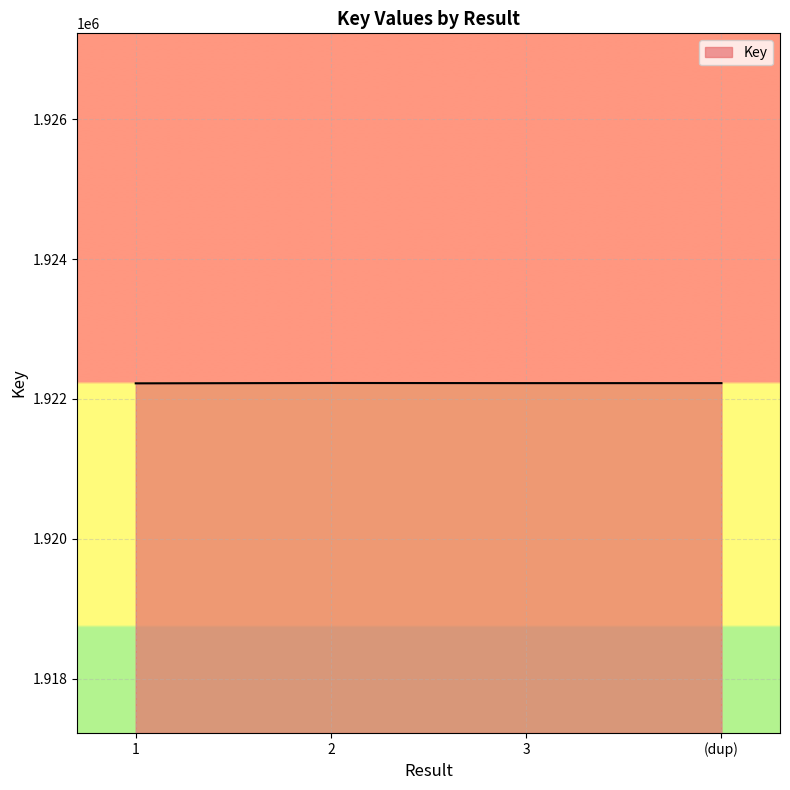

Count the number of categories in the chart.

4